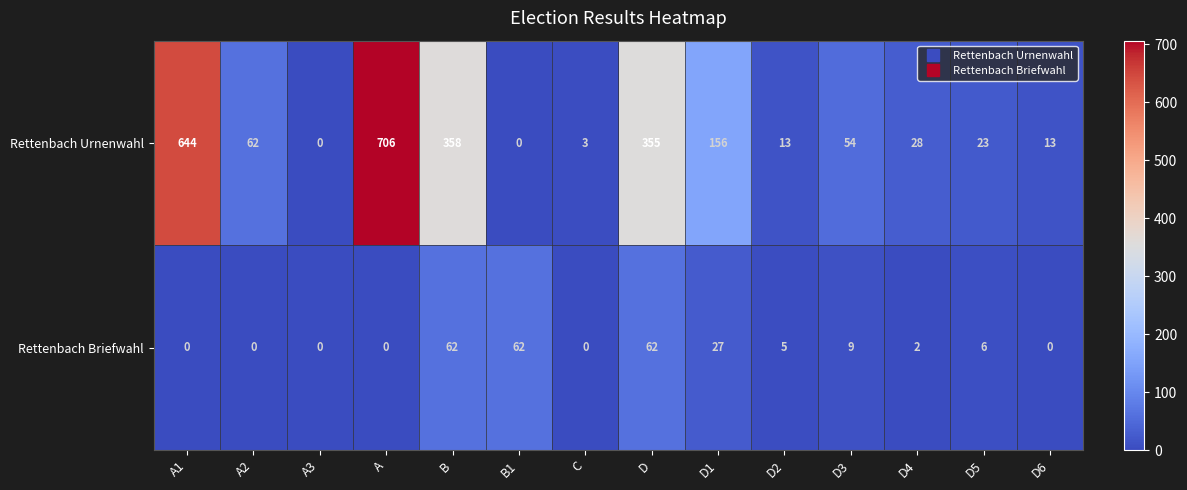

Reading right to left, list all the values displayed in this chart.

Rettenbach Urnenwahl: D6=13	D5=23	D4=28	D3=54	D2=13	D1=156	D=355	C=3	B1=0	B=358	A=706	A3=0	A2=62	A1=644
Rettenbach Briefwahl: D6=0	D5=6	D4=2	D3=9	D2=5	D1=27	D=62	C=0	B1=62	B=62	A=0	A3=0	A2=0	A1=0